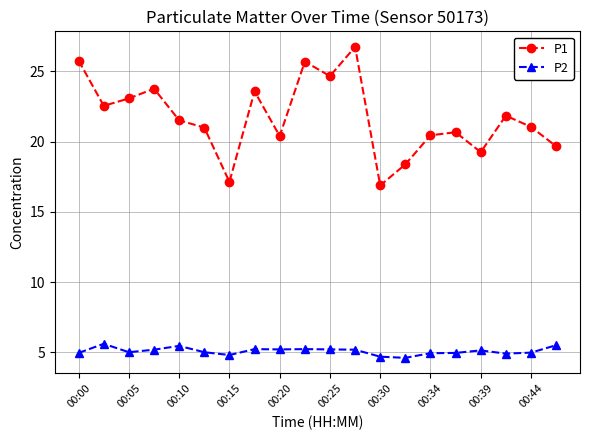

True or false: P2 and P1 intersect in this chart.

False